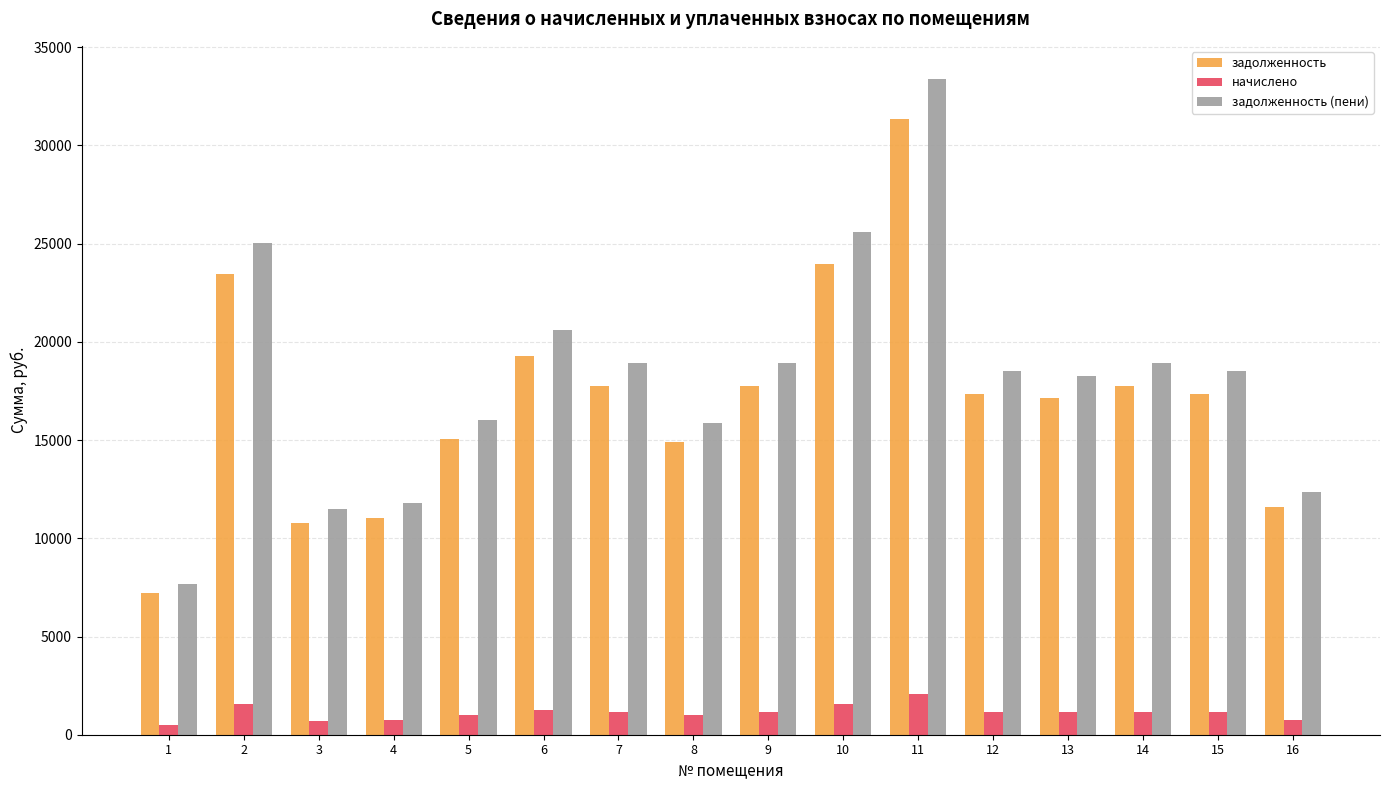

What is the minimum value shown in the chart?

476.3